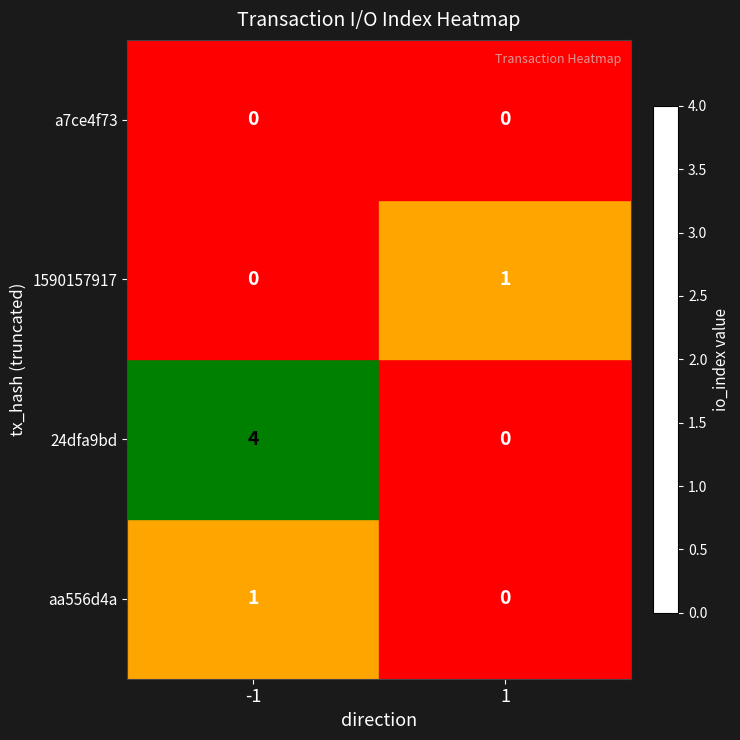

What is the difference between the 24dfa9bd values at 1 and -1?

4